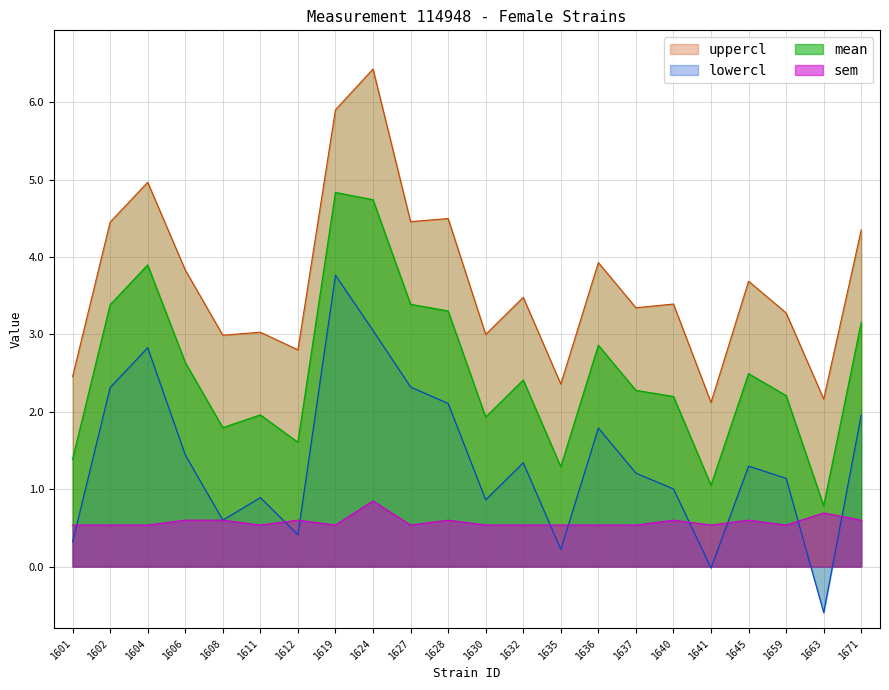

What is the greatest value displayed?

6.4